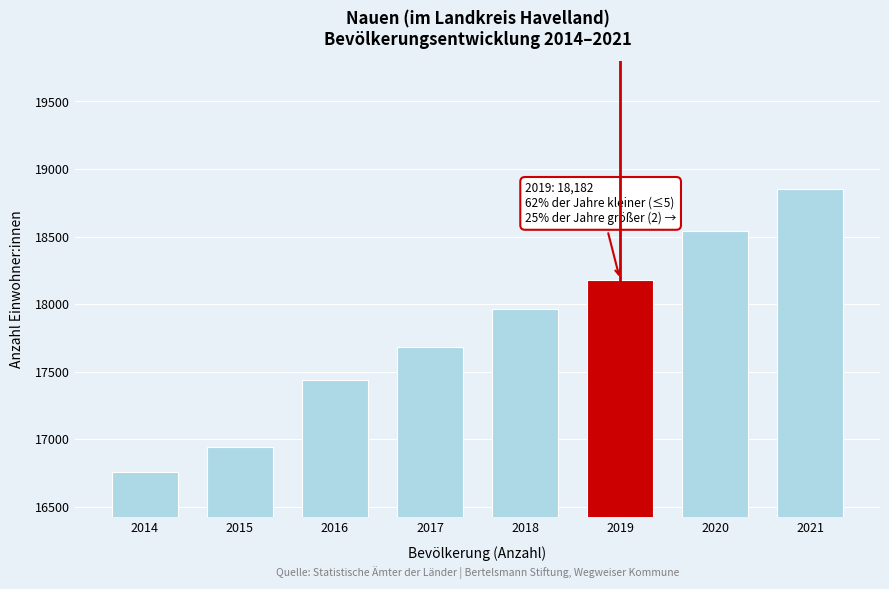

Reading left to right, what are all the values shown in this chart?

2014=16761	2015=16943	2016=17436	2017=17686	2018=17967	2019=18182	2020=18540	2021=18854